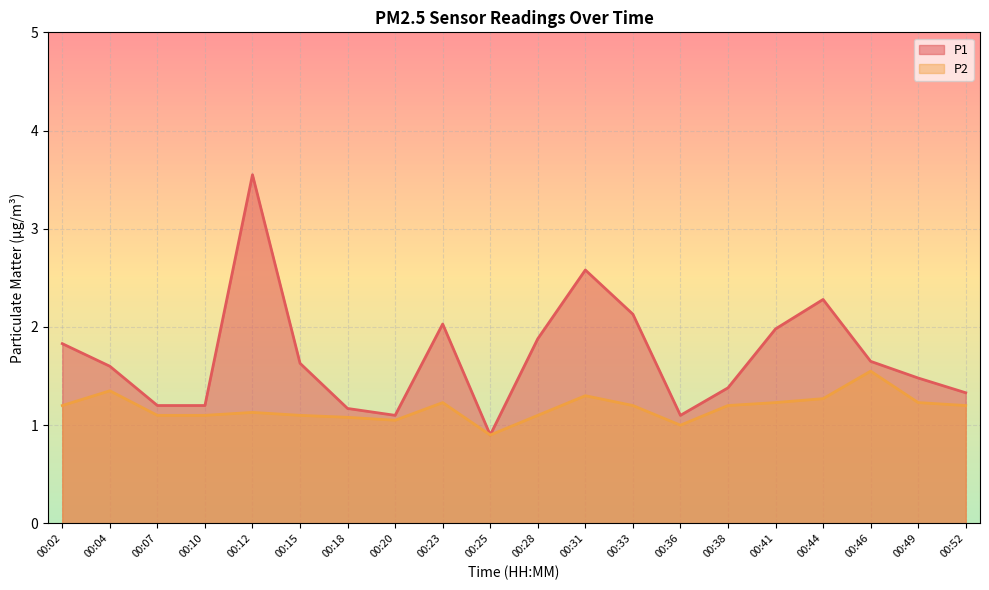

Rank the series by their average value, from highest to lowest.

P1, P2